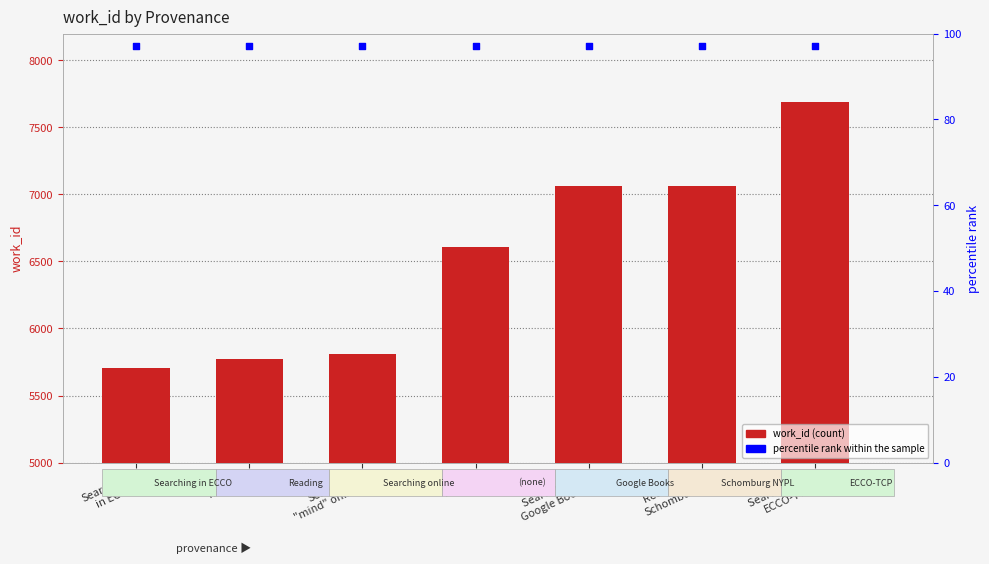

Which series has the largest total across all categories?

work_id